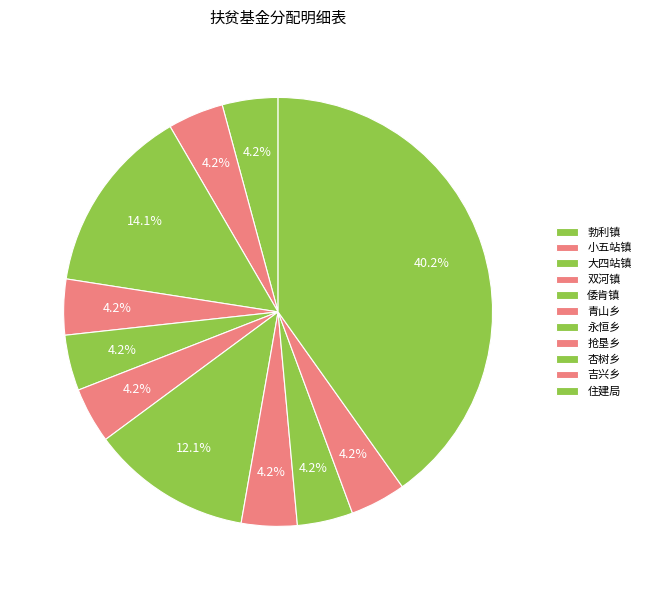

Does 大四站镇 represent more than half of the total?

No